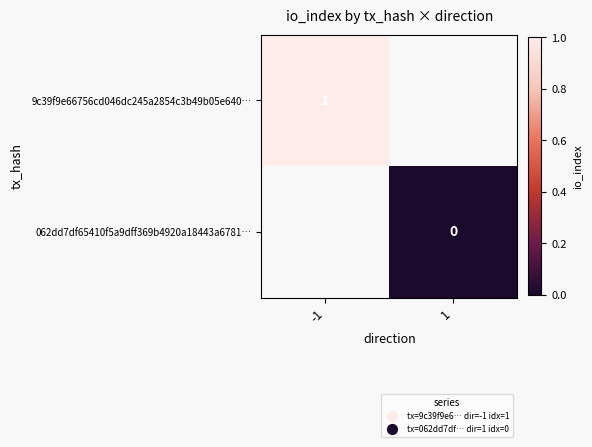

Is it true that 9c39f9e66756cd046dc245a2854c3b49b05e640… equals 1 at -1?

True